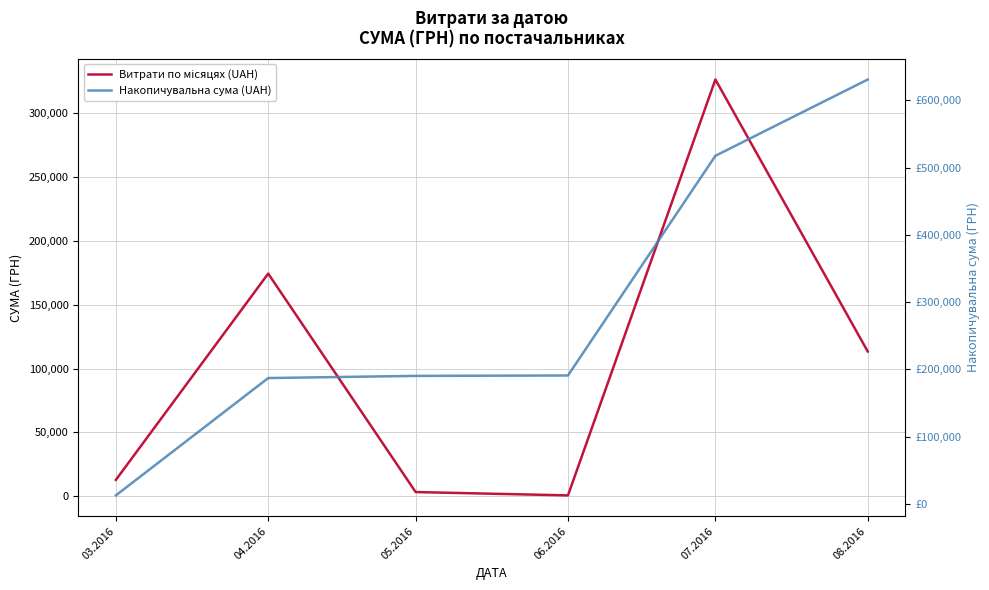

Does the chart display data point markers on the line(s)?

No